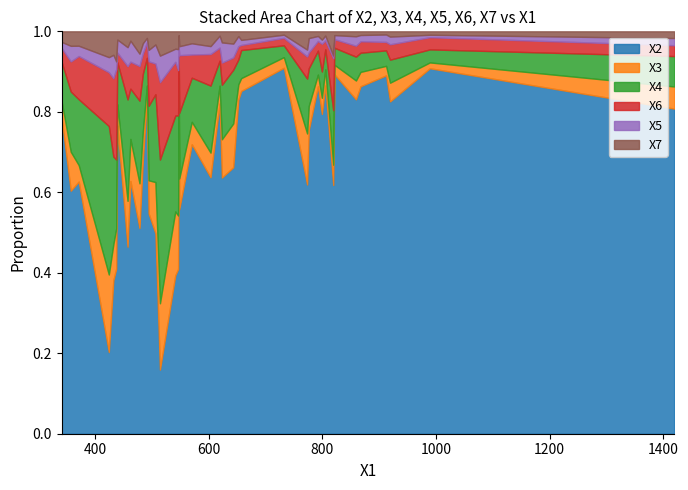

In X3, how many points are higher than both neighbors (excluding endpoints)?

13